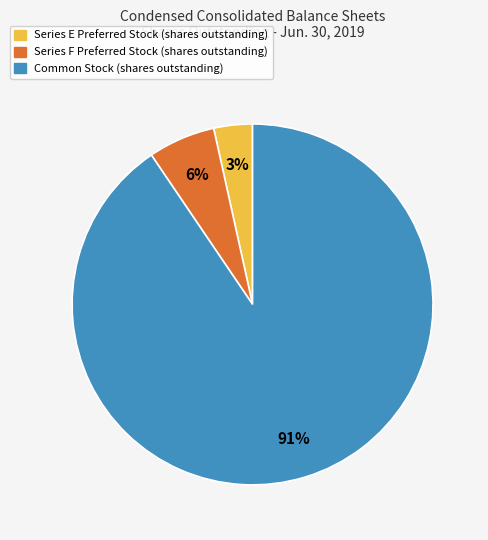

Is it true that Series E Preferred Stock (shares outstanding) is 3% of the pie?

True